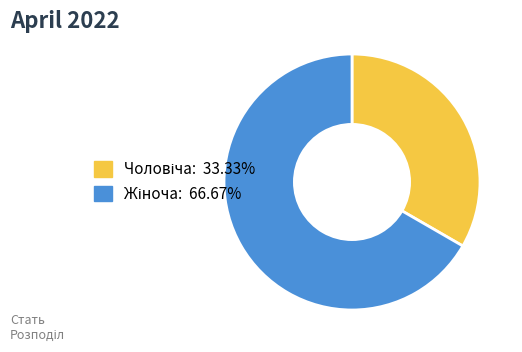

Is there any slice that represents more than half of the pie?

Yes